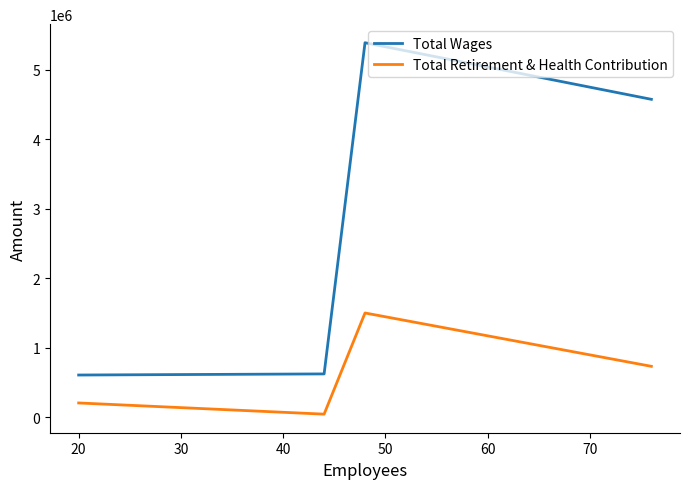

At how many categories does at least one series exceed 366376?

4